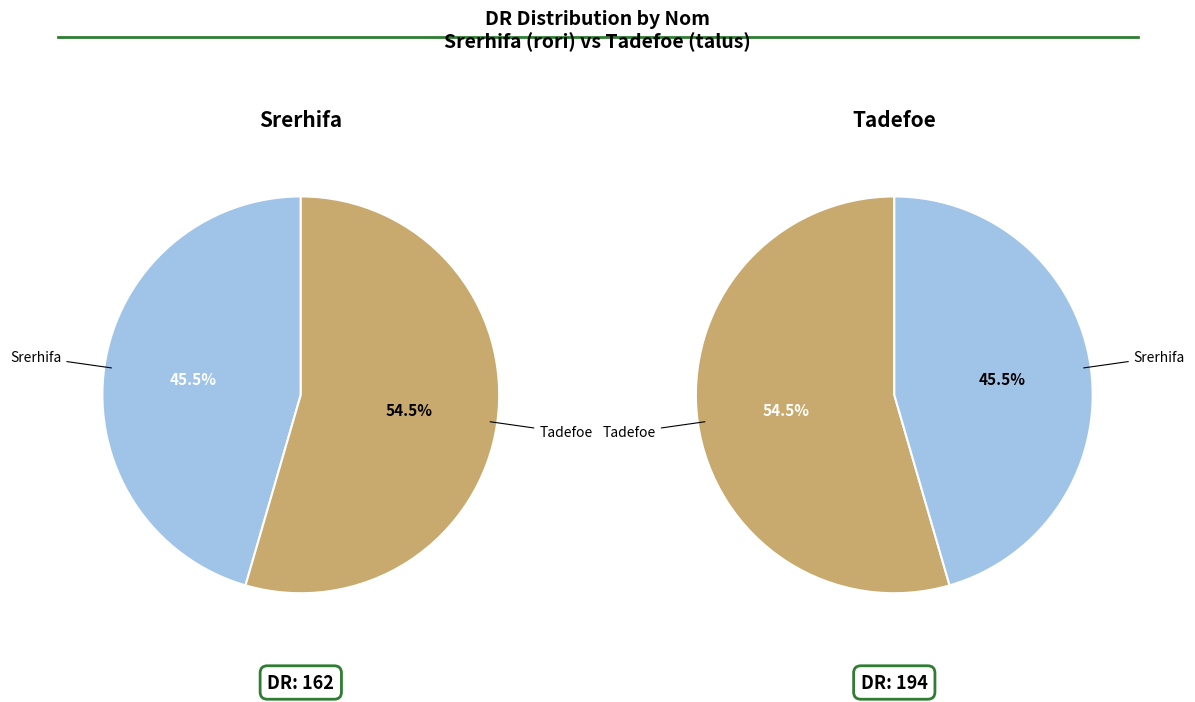

Which category has the biggest portion of the pie?

Tadefoe